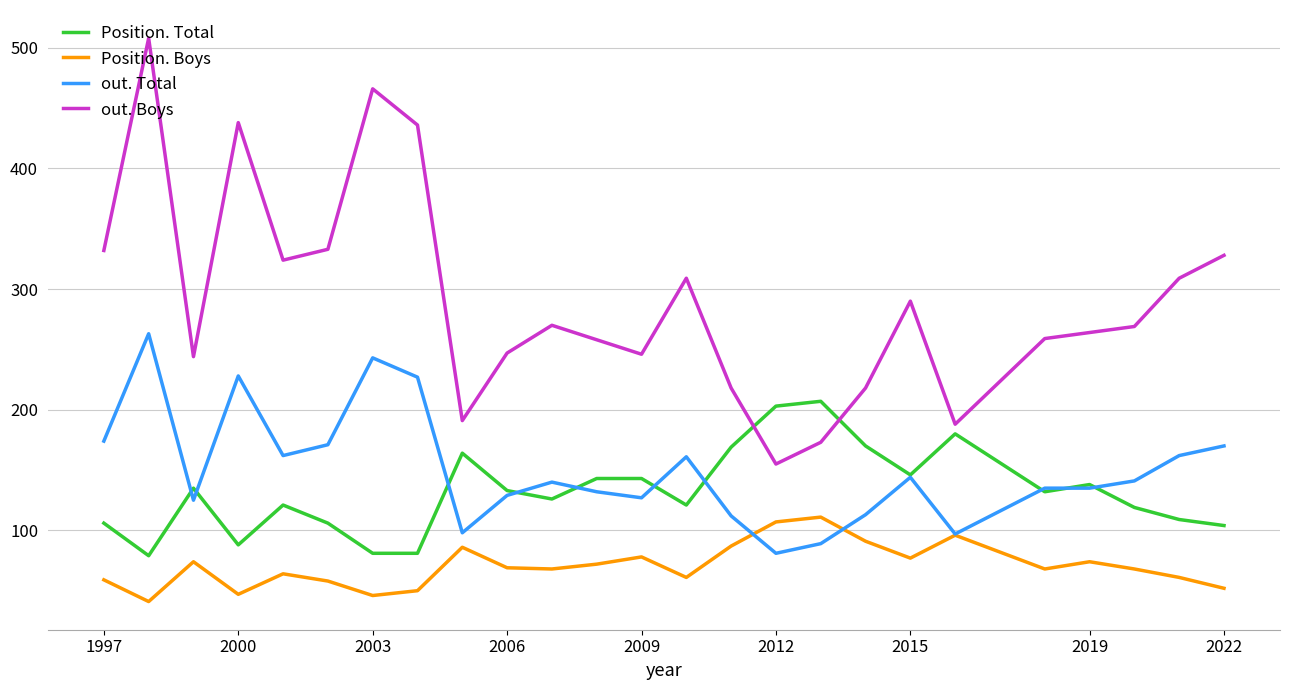

List the series in order of their peak value, highest first.

out. Boys, out. Total, Position. Total, Position. Boys